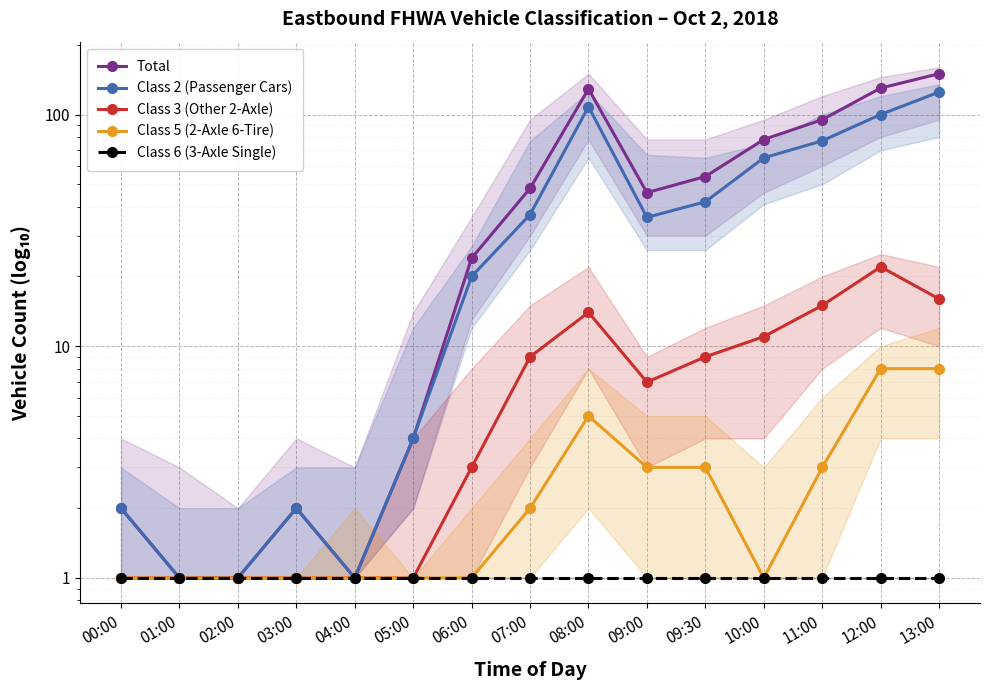

What are all the series names shown in the legend?

Total, Class 2 (Passenger Cars), Class 3 (Other 2-Axle), Class 5 (2-Axle 6-Tire), Class 6 (3-Axle Single)